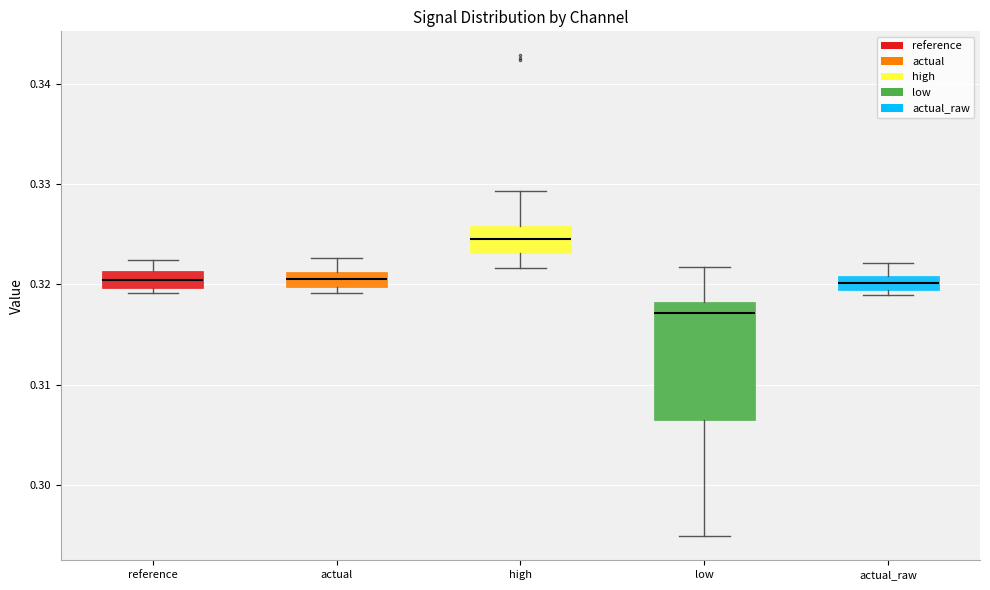

Comparing the boxes themselves (not the whiskers), which one is the tallest?

low